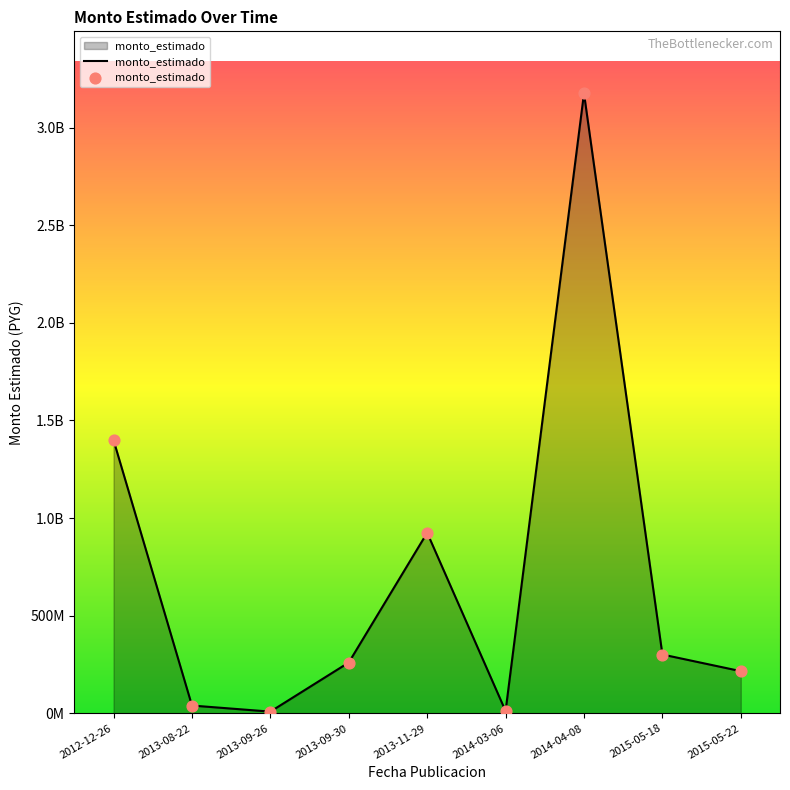

Does the chart have visible grid lines?

No